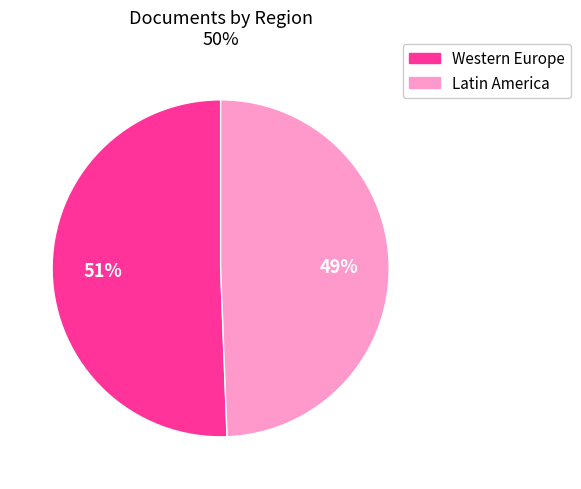

Does any single category account for the majority?

Yes